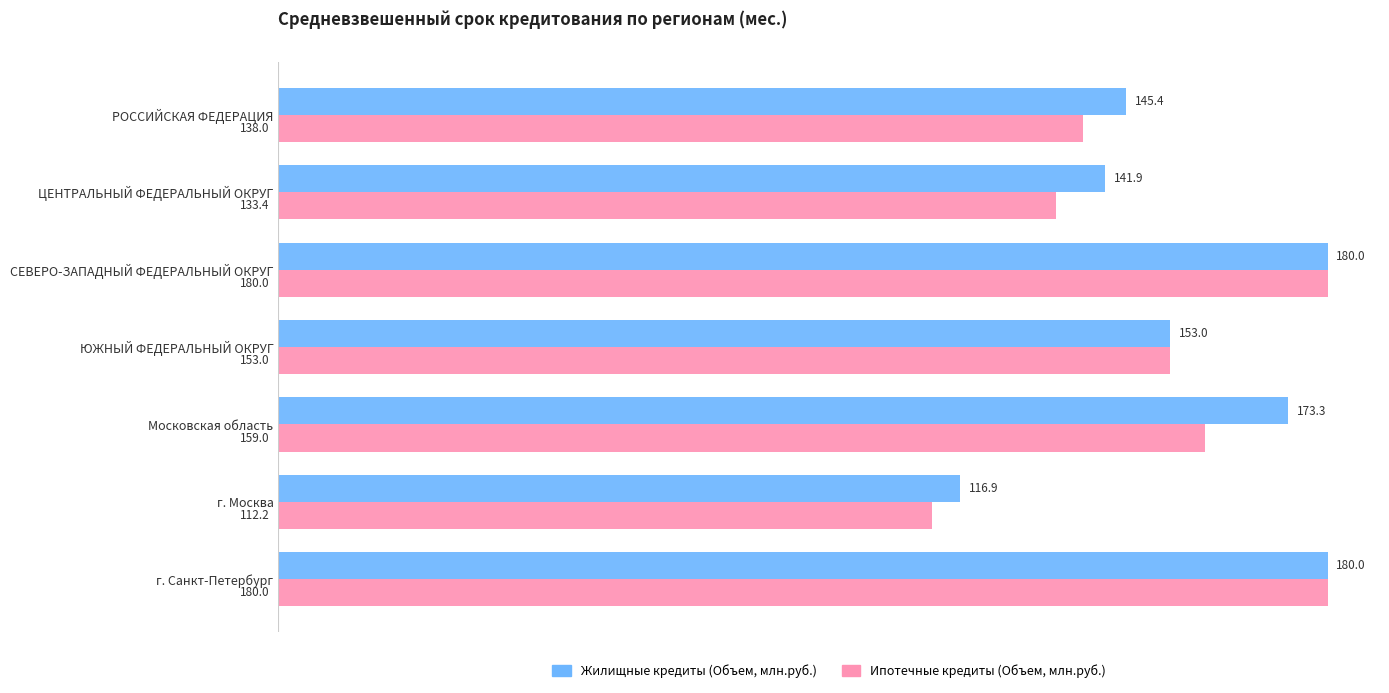

What is the sum of all Ипотечные кредиты (Объем, млн.руб.) values?

1055.6